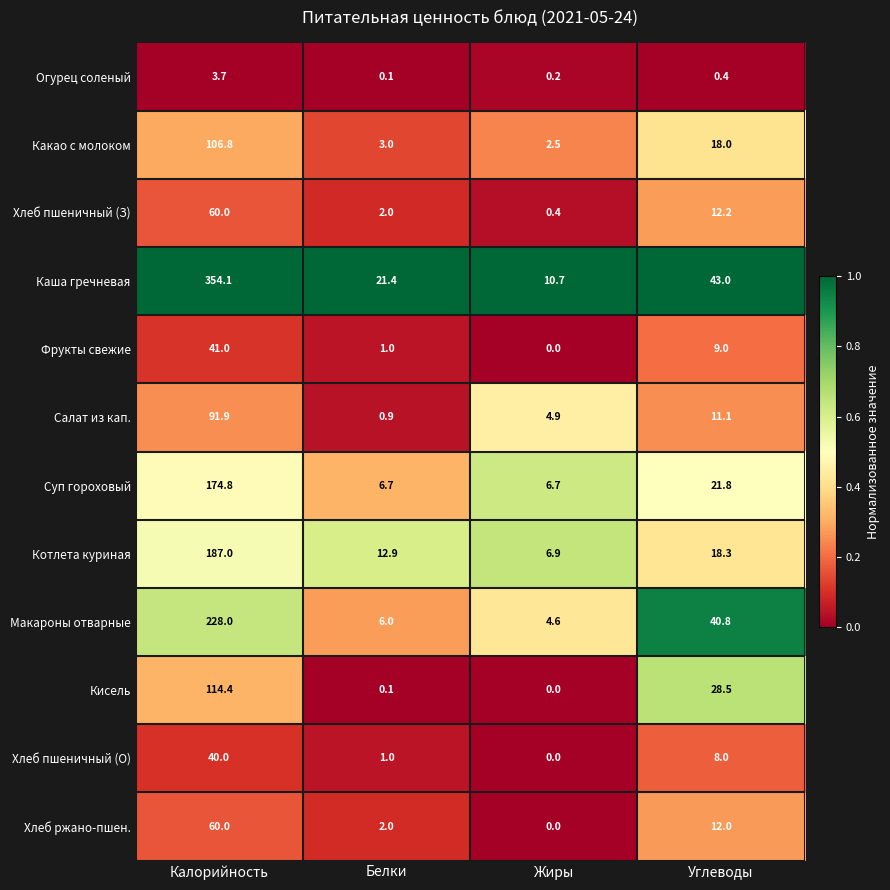

The Каша гречневая series shows 354.1 at Калорийность. True or false?

True